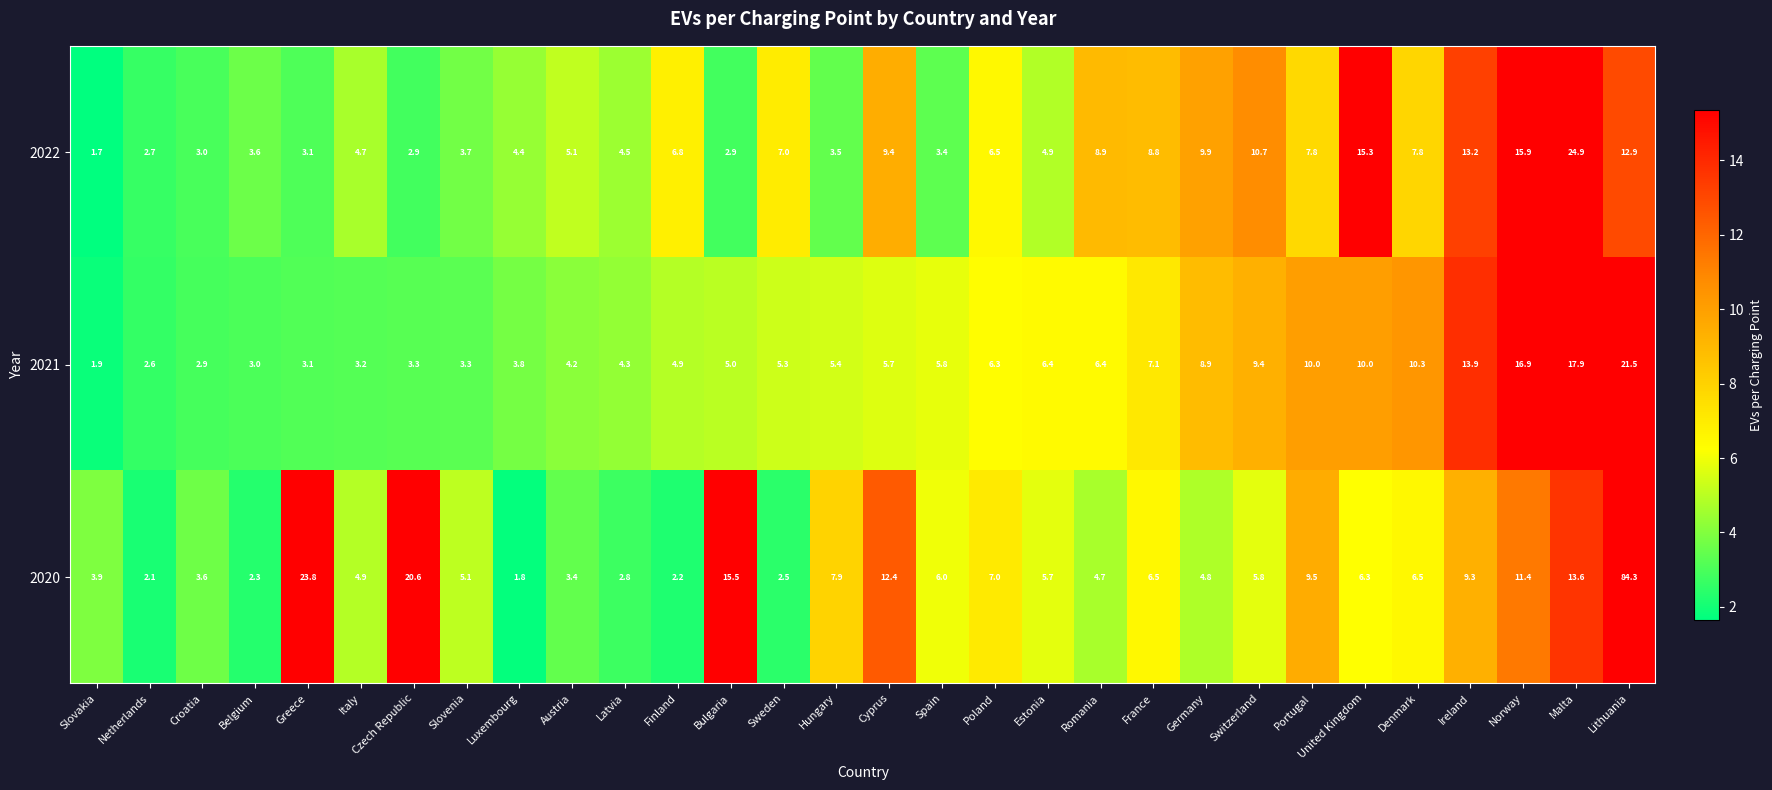

Rank the series at Bulgaria from highest to lowest value.

2020, 2021, 2022